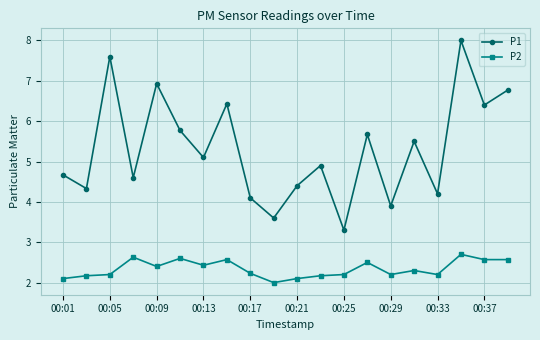

What is the maximum value for P2?

2.7